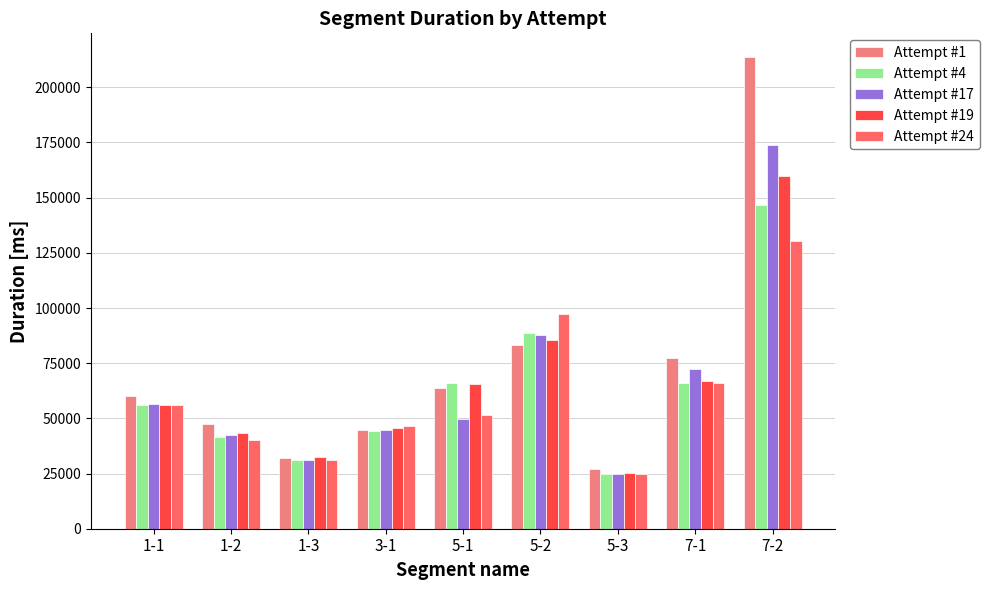

What is the label of the 7th bar from the right?

1-3